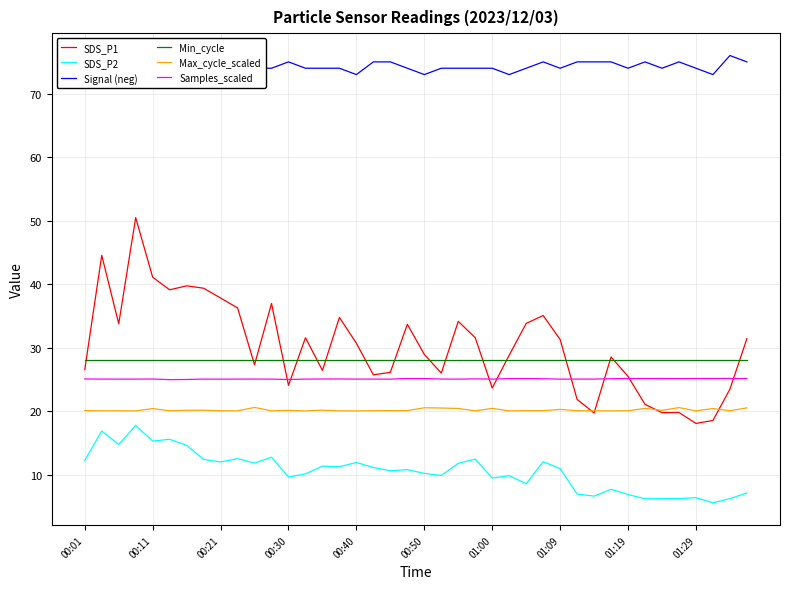

True or false: SDS_P2 and Min_cycle intersect in this chart.

False